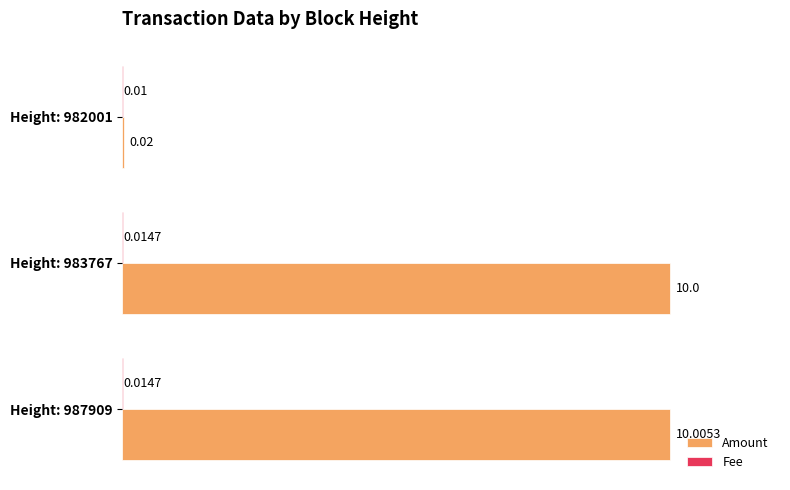

Which series changed the most between Height: 987909 and Height: 983767?

Amount